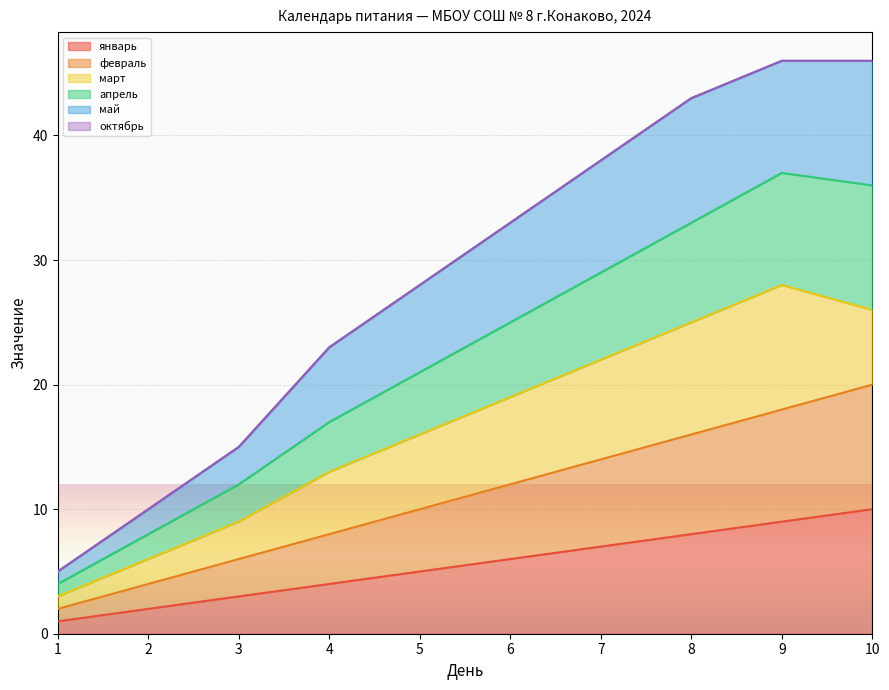

How many data points in апрель are less than 25?

5